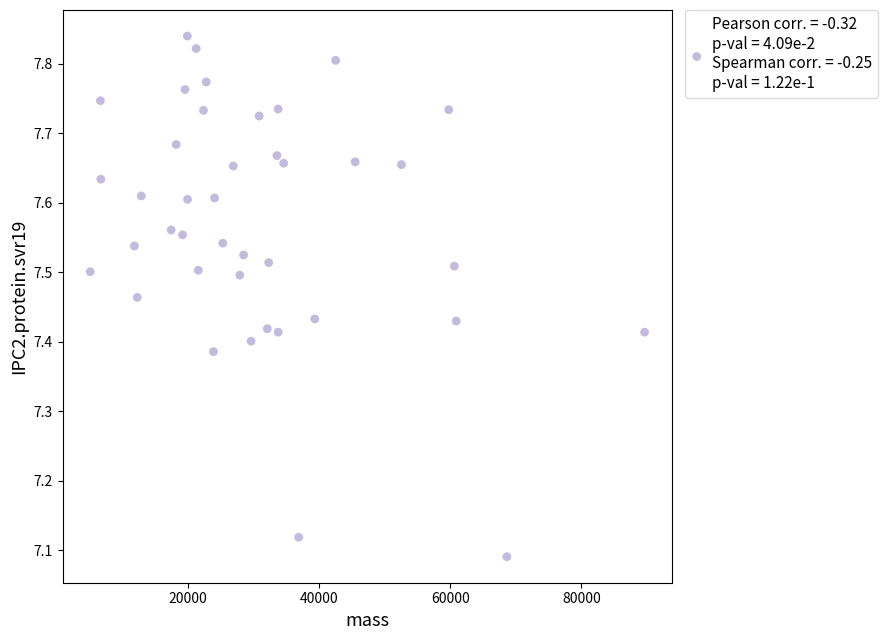

What is the range of X values (max minus min)?

84610.8